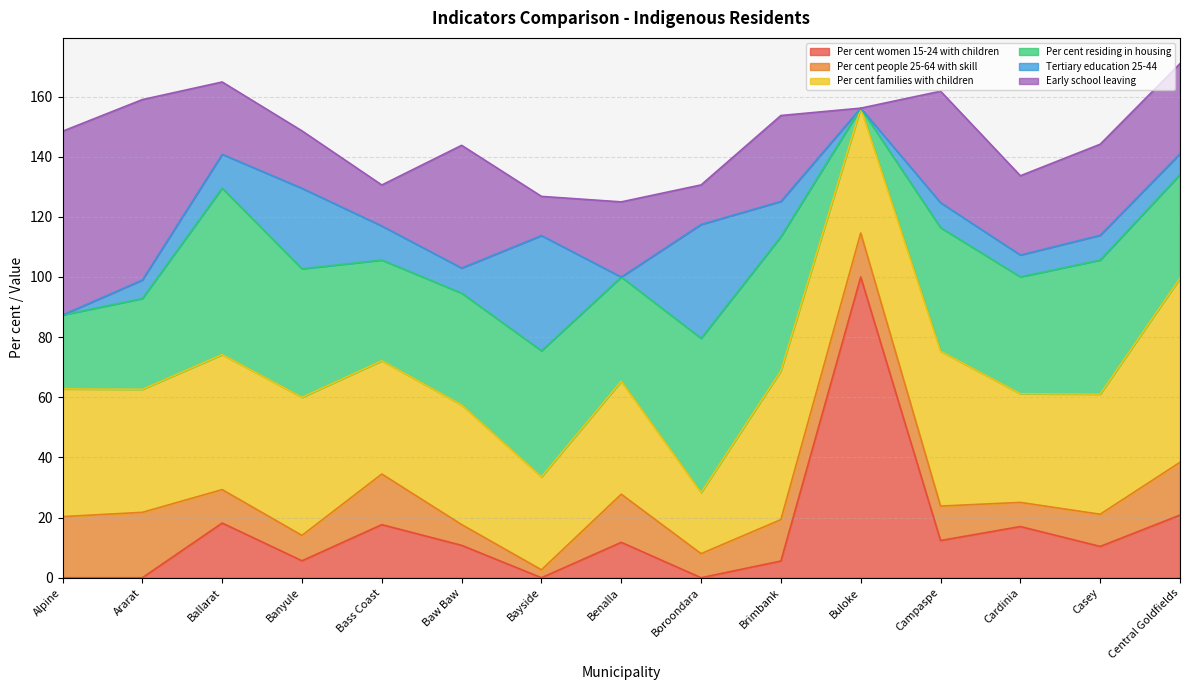

Reading left to right, list all the values displayed in this chart.

Per cent women 15-24 with children: Alpine=0.0	Ararat=0.0	Ballarat=18.2	Banyule=5.6	Bass Coast=17.6	Baw Baw=10.8	Bayside=0.0	Benalla=11.8	Boroondara=0.0	Brimbank=5.6	Buloke=100.0	Campaspe=12.4	Cardinia=17.0	Casey=10.4	Central Goldfields=20.8
Per cent people 25-64 with skill: Alpine=20.3	Ararat=21.7	Ballarat=11.1	Banyule=8.4	Bass Coast=16.8	Baw Baw=6.9	Bayside=2.6	Benalla=16.0	Boroondara=8.0	Brimbank=13.8	Buloke=14.6	Campaspe=11.5	Cardinia=8.0	Casey=10.7	Central Goldfields=17.5
Per cent families with children: Alpine=42.5	Ararat=40.9	Ballarat=44.9	Banyule=45.9	Bass Coast=37.7	Baw Baw=39.8	Bayside=30.9	Benalla=37.6	Boroondara=20.3	Brimbank=49.5	Buloke=41.5	Campaspe=51.5	Cardinia=36.1	Casey=40.0	Central Goldfields=61.2
Per cent residing in housing: Alpine=24.6	Ararat=30.2	Ballarat=55.3	Banyule=42.7	Bass Coast=33.5	Baw Baw=37.2	Bayside=41.9	Benalla=34.6	Boroondara=51.3	Brimbank=44.6	Buloke=0.0	Campaspe=41.1	Cardinia=38.9	Casey=44.6	Central Goldfields=34.5
Tertiary education 25-44: Alpine=0.0	Ararat=6.2	Ballarat=11.2	Banyule=26.8	Bass Coast=11.3	Baw Baw=8.3	Bayside=38.3	Benalla=0.0	Boroondara=37.9	Brimbank=11.7	Buloke=0.0	Campaspe=8.3	Cardinia=7.3	Casey=8.2	Central Goldfields=6.9
Early school leaving: Alpine=61.1	Ararat=60.0	Ballarat=24.1	Banyule=19.1	Bass Coast=13.6	Baw Baw=40.8	Bayside=13.0	Benalla=25.0	Boroondara=13.2	Brimbank=28.6	Buloke=0.0	Campaspe=37.1	Cardinia=26.4	Casey=30.3	Central Goldfields=30.0